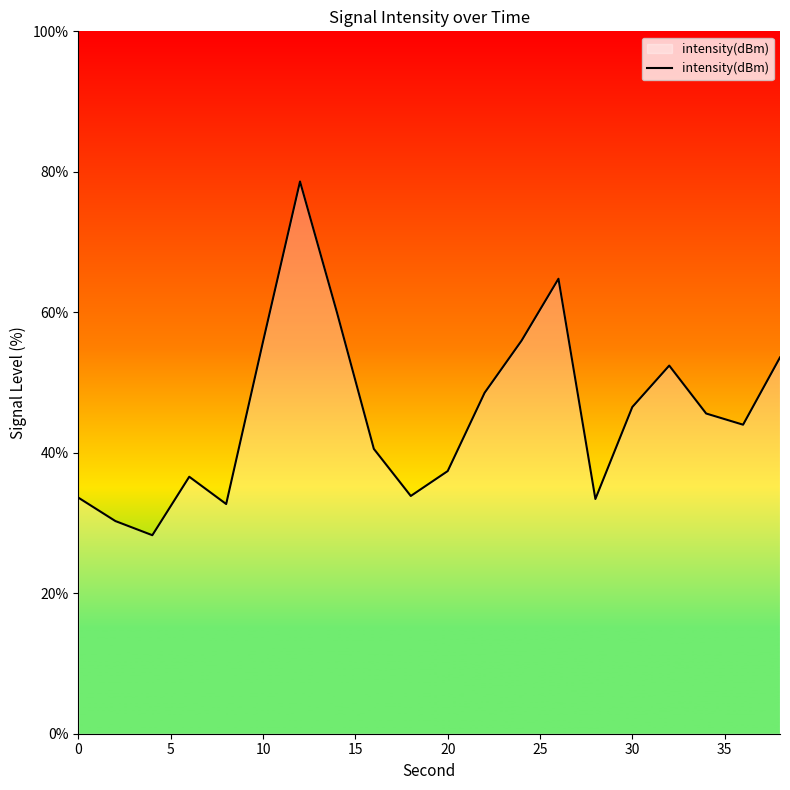

What is the average value?

45.6